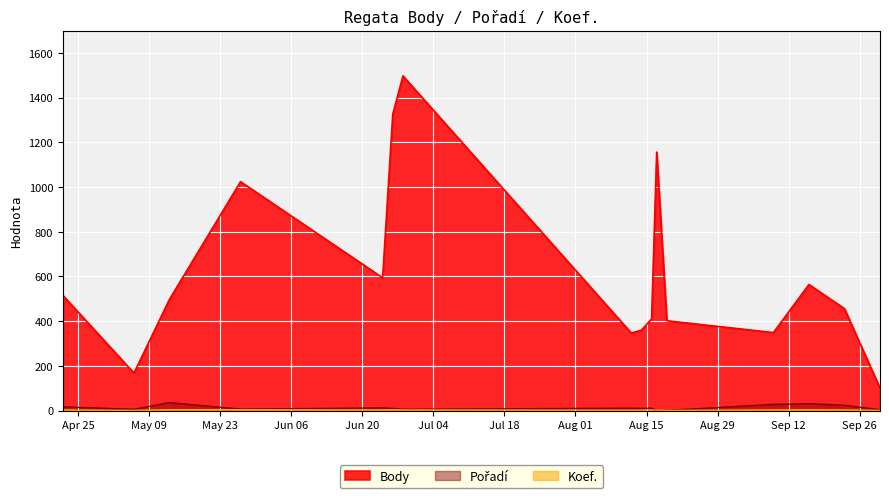

What is the label of the 16th point from the left?

2006-09-30